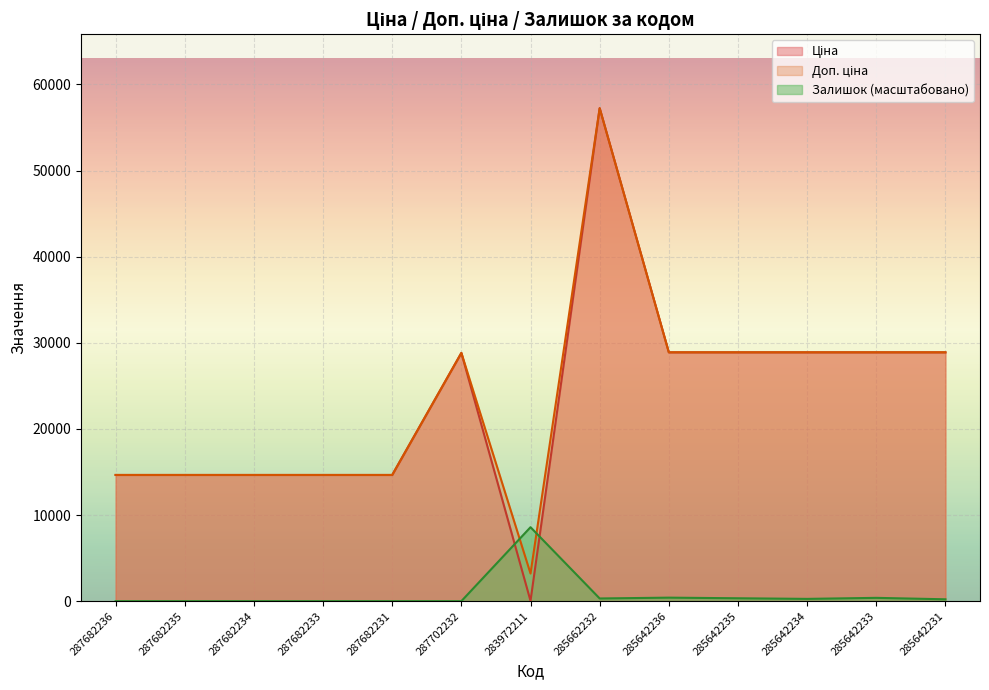

At which label does Ціна first exceed 28821?

287702232